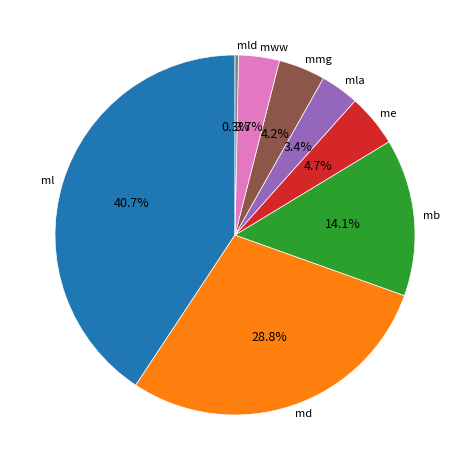

Which has a higher value, md or mb?

md